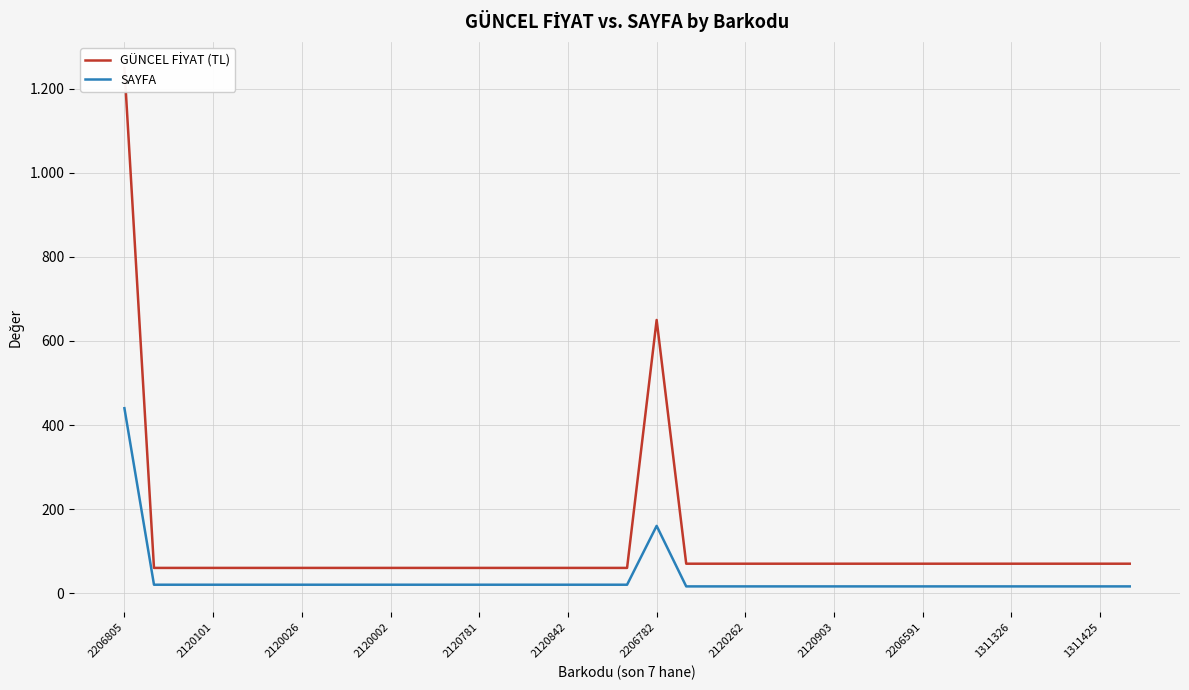

What is the difference between the maximum and minimum values in the GÜNCEL FİYAT (TL) series?

1190